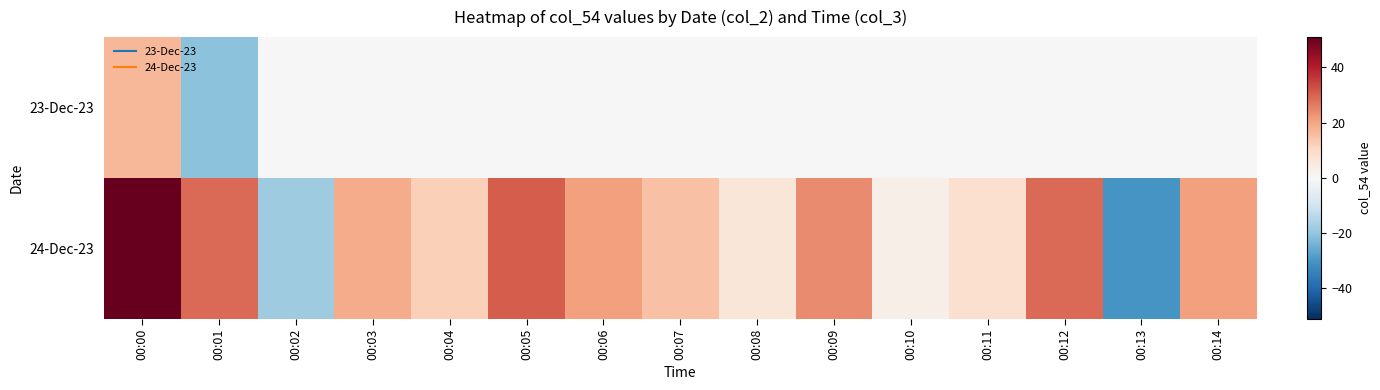

Reading left to right, transcribe all the data shown in this chart.

23-Dec-23: 00:00=17	00:01=-21	00:02=0	00:03=0	00:04=0	00:05=0	00:06=0	00:07=0	00:08=0	00:09=0	00:10=0	00:11=0	00:12=0	00:13=0	00:14=0
24-Dec-23: 00:00=51	00:01=29	00:02=-18	00:03=19	00:04=12	00:05=31	00:06=21	00:07=15	00:08=6	00:09=24	00:10=3	00:11=8	00:12=29	00:13=-30	00:14=21